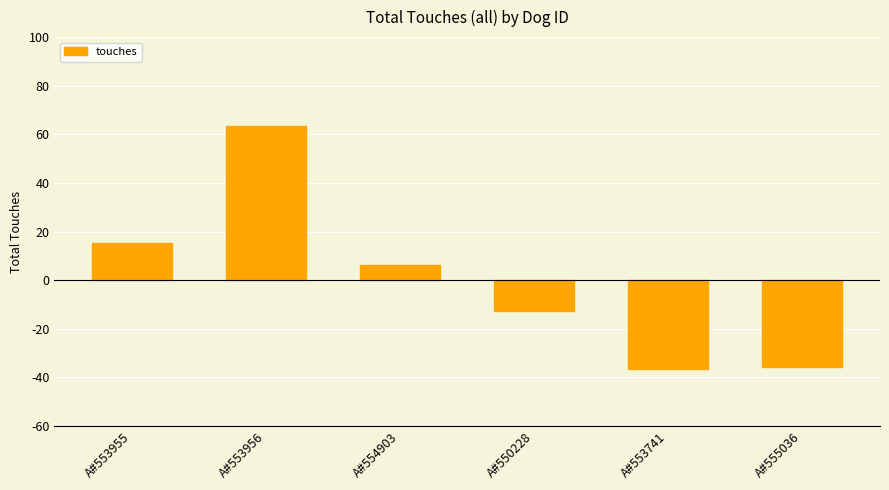

What is the minimum value shown in the chart?

-36.7